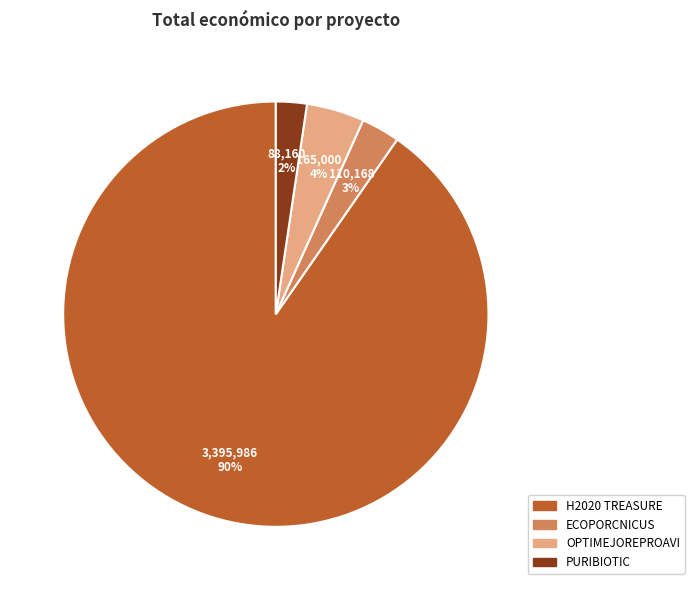

Does any single category account for the majority?

Yes